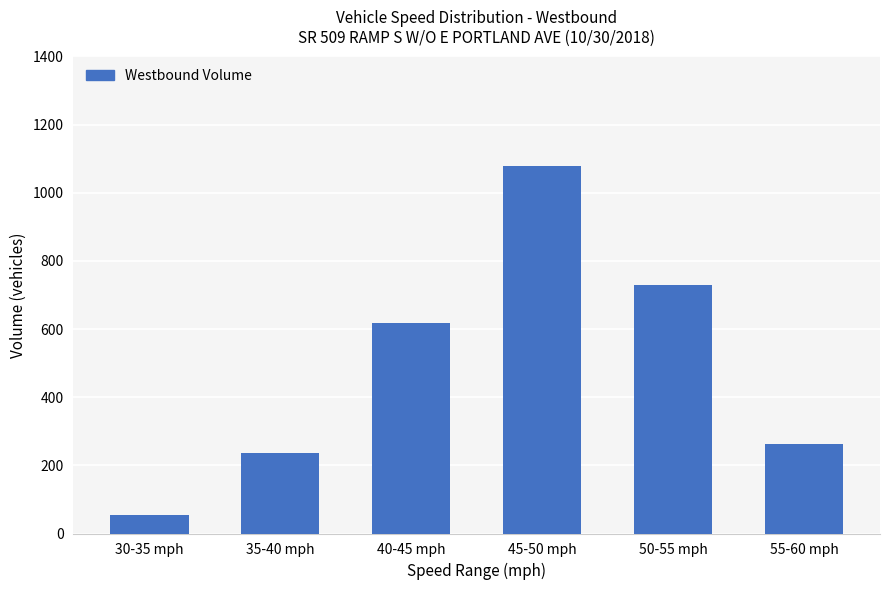

Reading left to right, what are all the values shown in this chart?

53	236	619	1078	728	262